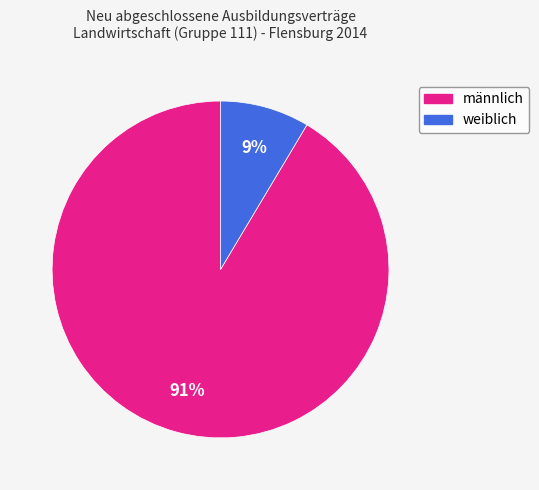

Does any single category account for the majority?

Yes